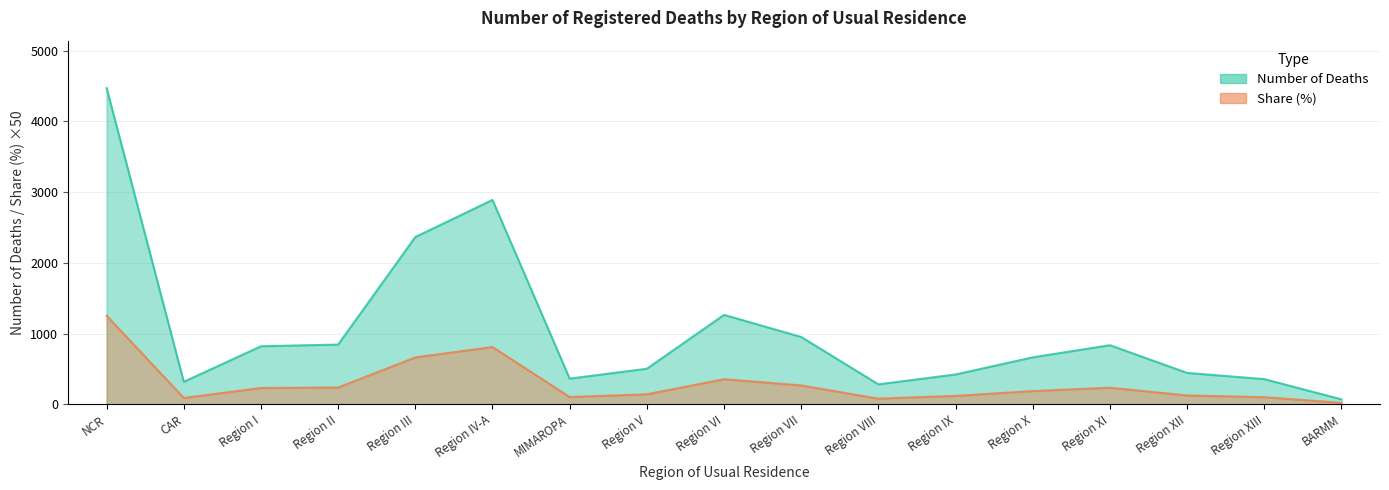

Rank the series at Region VI from highest to lowest value.

Number of Deaths, Share (%)